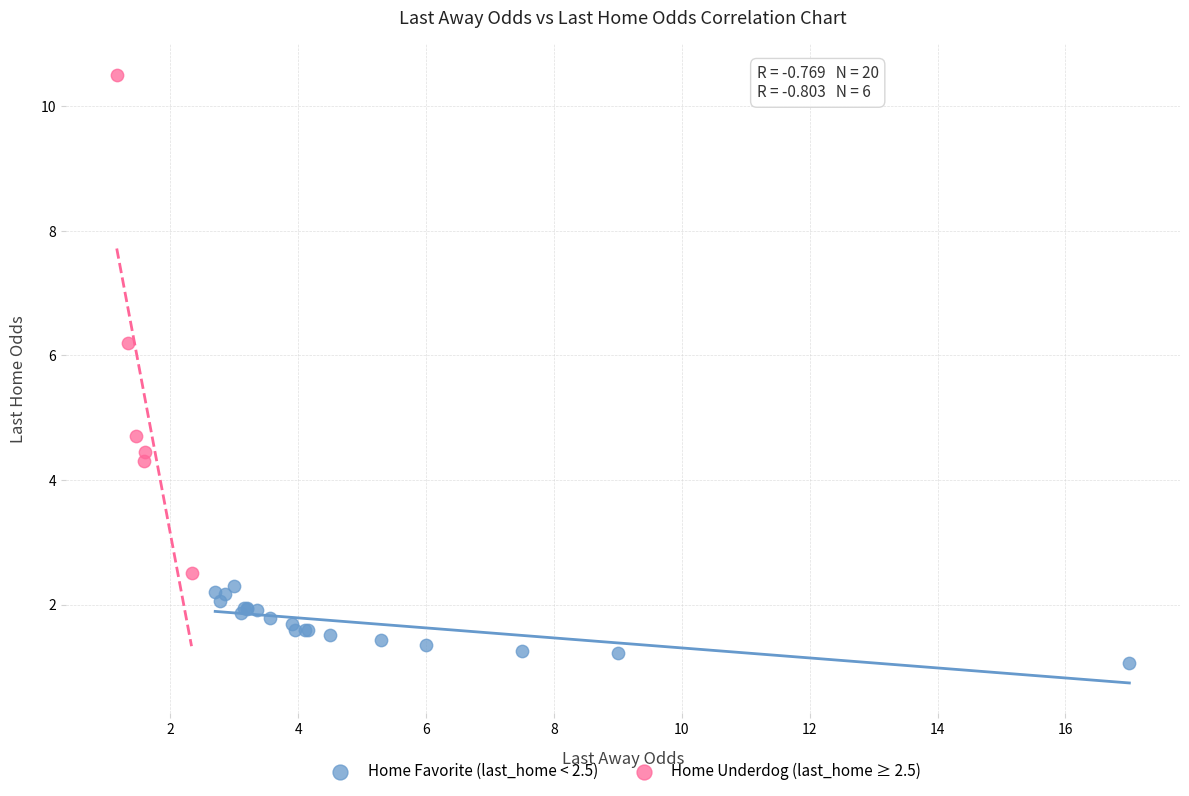

Which series contains the highest Y value?

Home Underdog (last_home ≥ 2.5)